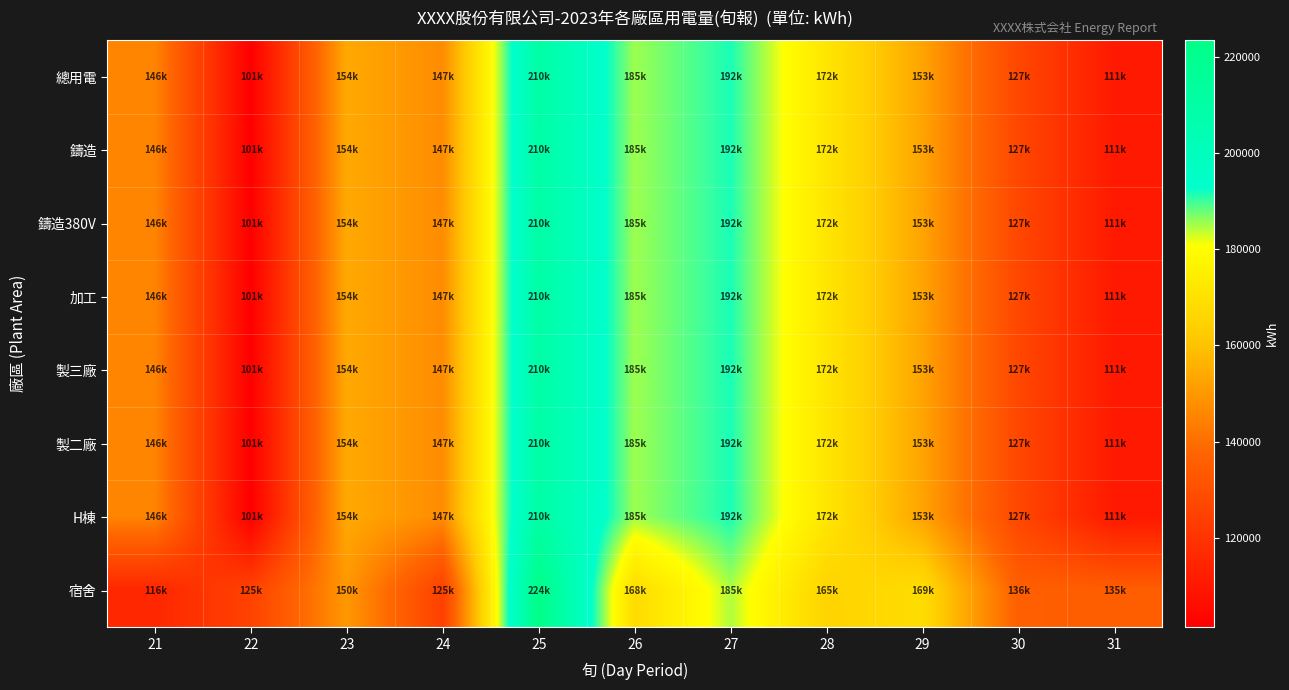

Reading right to left, transcribe all the data shown in this chart.

總用電: 31=110548.9	30=126978.0	29=152864.4	28=171797.0	27=191718.5	26=185358.1	25=210479.7	24=147259.8	23=154144.3	22=101351.5	21=145560.6
鑄造: 31=110548.9	30=126978.0	29=152864.4	28=171797.0	27=191718.5	26=185358.1	25=210479.7	24=147259.8	23=154144.3	22=101351.5	21=145560.6
鑄造380V: 31=110548.9	30=126978.0	29=152864.4	28=171797.0	27=191718.5	26=185358.1	25=210479.7	24=147259.8	23=154144.3	22=101351.5	21=145560.6
加工: 31=110548.9	30=126978.0	29=152864.4	28=171797.0	27=191718.5	26=185358.1	25=210479.7	24=147259.8	23=154144.3	22=101351.5	21=145560.6
製三廠: 31=110548.9	30=126978.0	29=152864.4	28=171797.0	27=191718.5	26=185358.1	25=210479.7	24=147259.8	23=154144.3	22=101351.5	21=145560.6
製二廠: 31=110548.9	30=126978.0	29=152864.4	28=171797.0	27=191718.5	26=185358.1	25=210479.7	24=147259.8	23=154144.3	22=101351.5	21=145560.6
H棟: 31=110548.9	30=126978.0	29=152864.4	28=171797.0	27=191718.5	26=185358.1	25=210479.7	24=147259.8	23=154144.3	22=101351.5	21=145560.6
宿舍: 31=135247.0	30=135555.0	29=168541.0	28=165458.0	27=184541.0	26=168240.0	25=223541.0	24=124544.0	23=150055.3	22=125315.0	21=115521.0